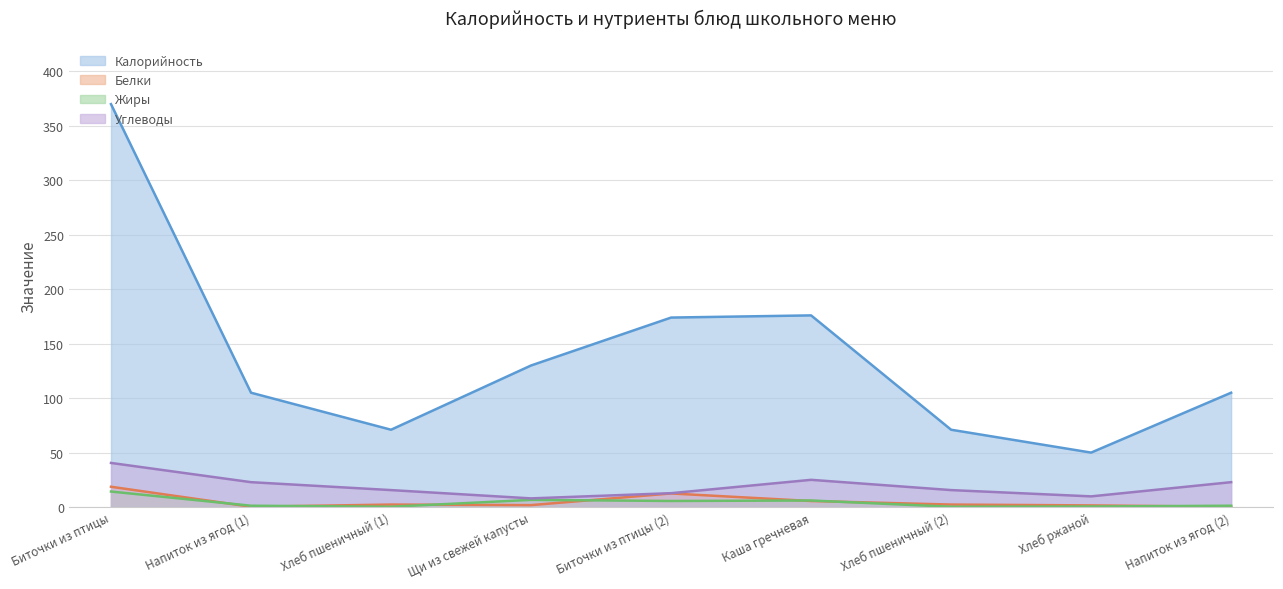

True or false: Углеводы and Белки cross at least once.

False